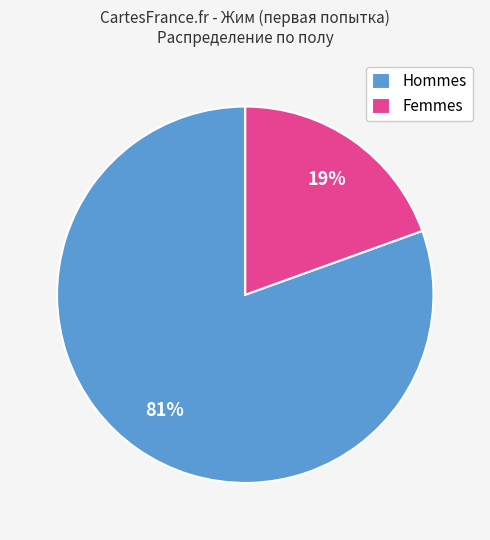

Which has a higher value, Hommes or Femmes?

Hommes